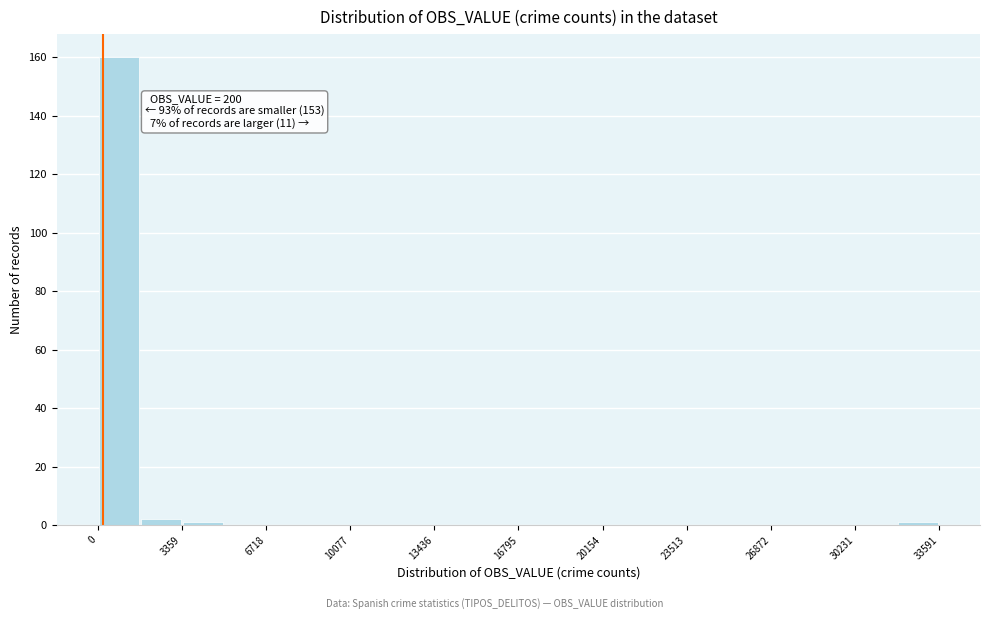

Around what value on the x-axis is the tallest bar? Give the approximate position of its centre, as read against the axis.

1000